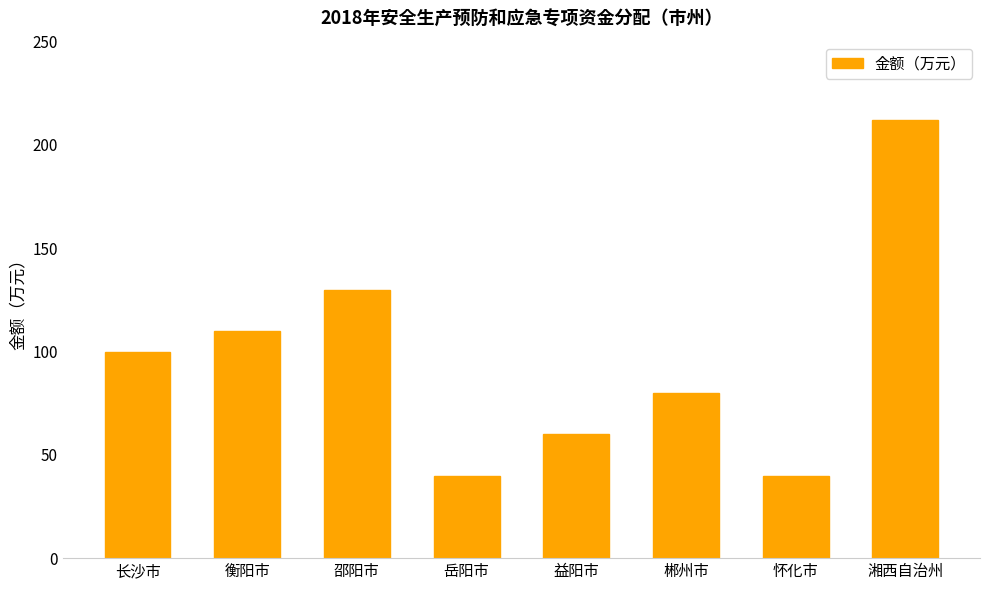

Reading left to right, extract all data points from this chart.

100	110	130	40	60	80	40	212